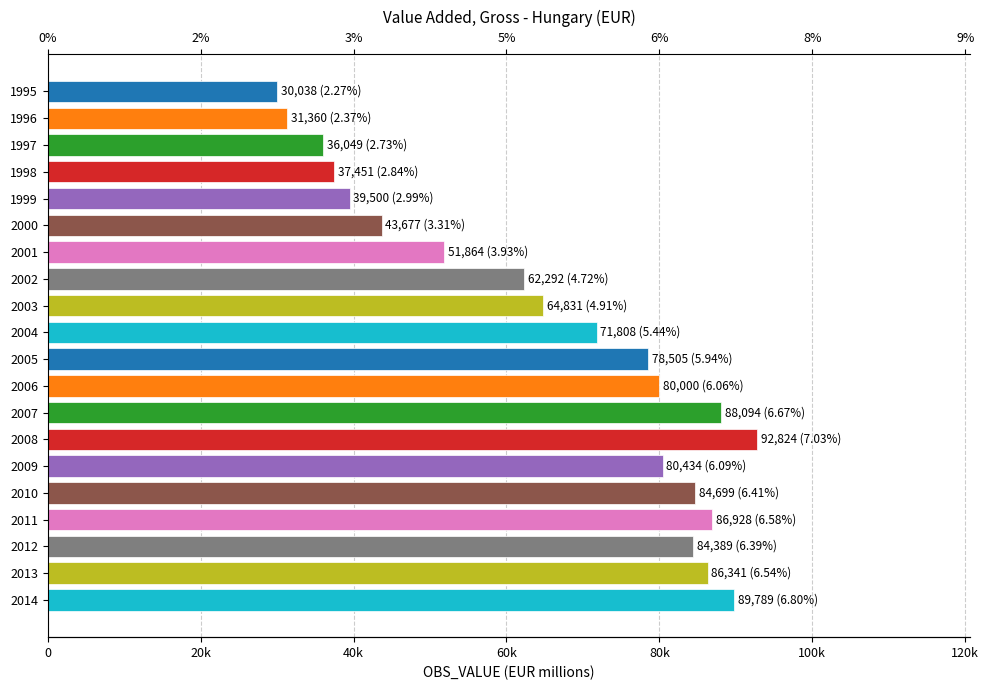

Reading left to right, list all the values displayed in this chart.

30037.8	31359.6	36049.4	37451.0	39499.8	43677.0	51864.3	62292.1	64830.6	71808.1	78505.5	80000.0	88093.7	92824.0	80434.3	84698.6	86928.3	84388.6	86341.3	89788.8